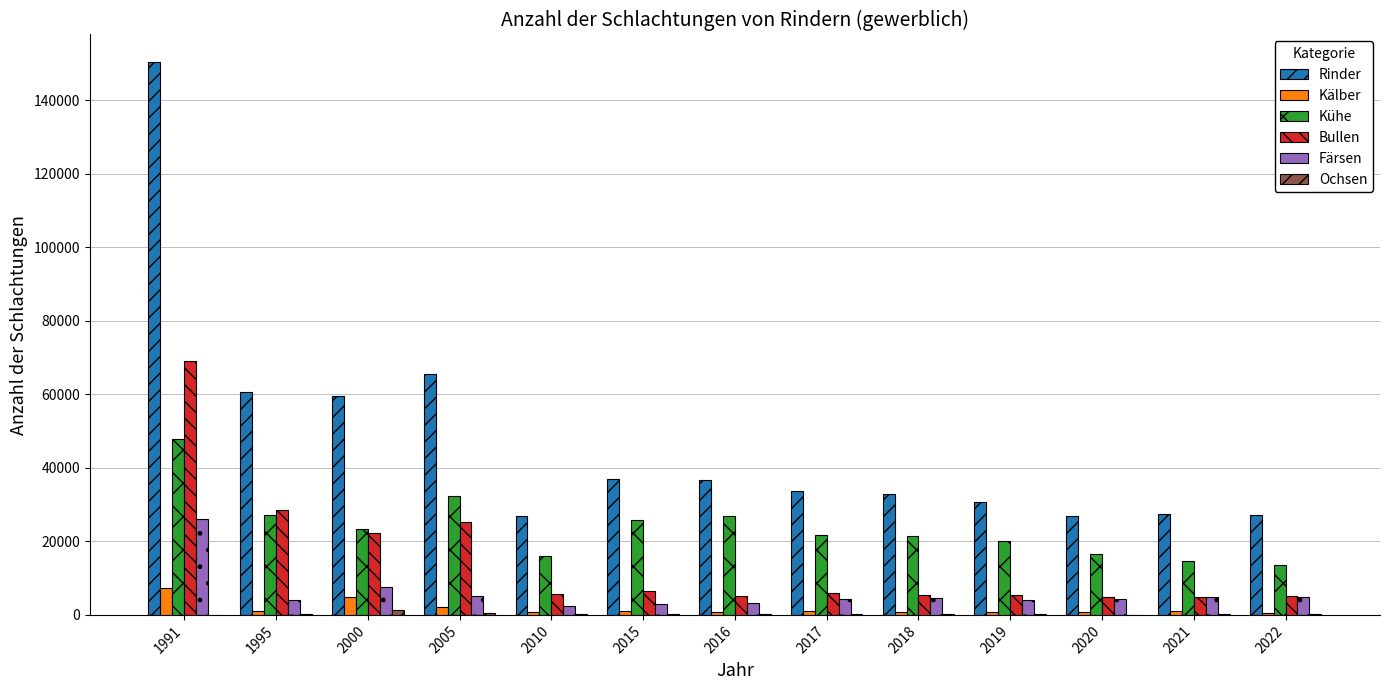

What is the maximum value shown in the chart?

150354